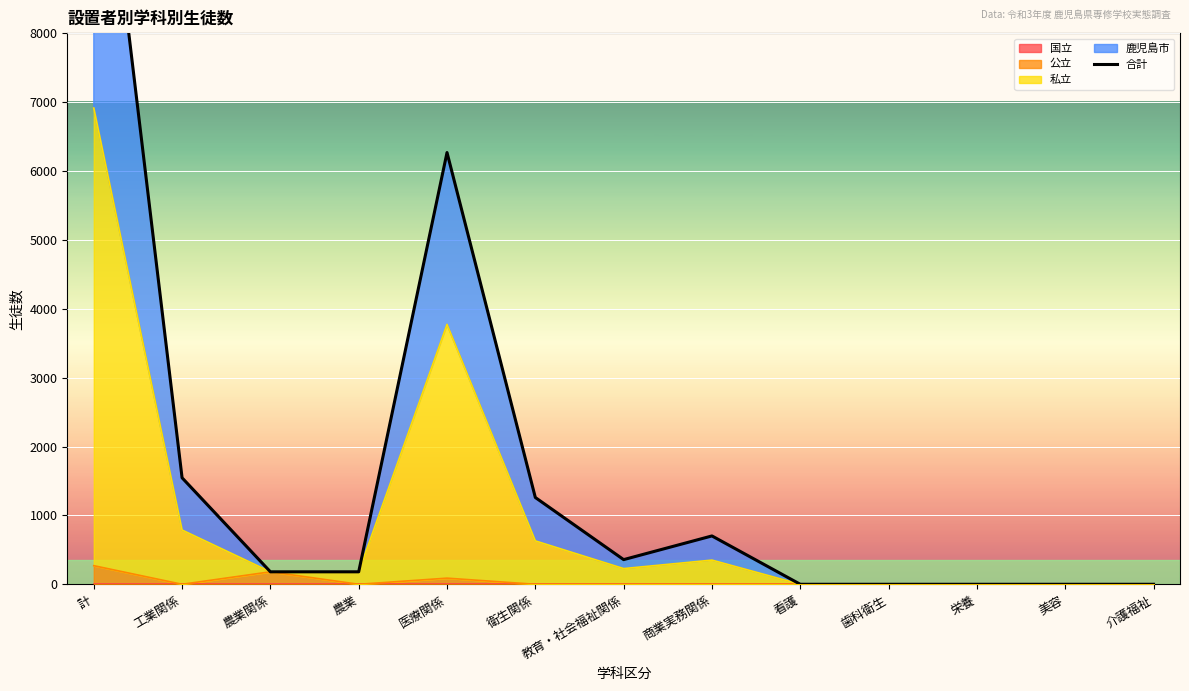

At which category does the data reach its first local peak?

医療関係